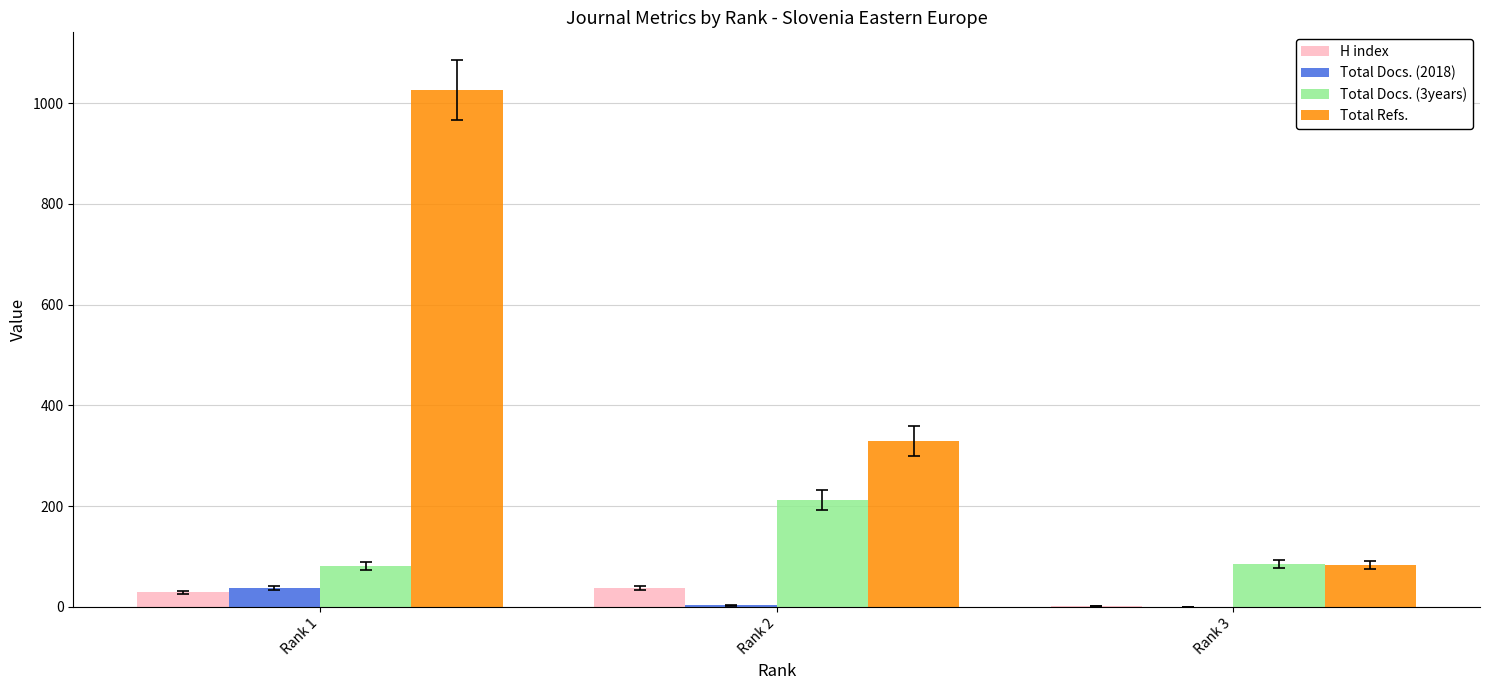

At which category is the sum across all series the highest?

Rank 1